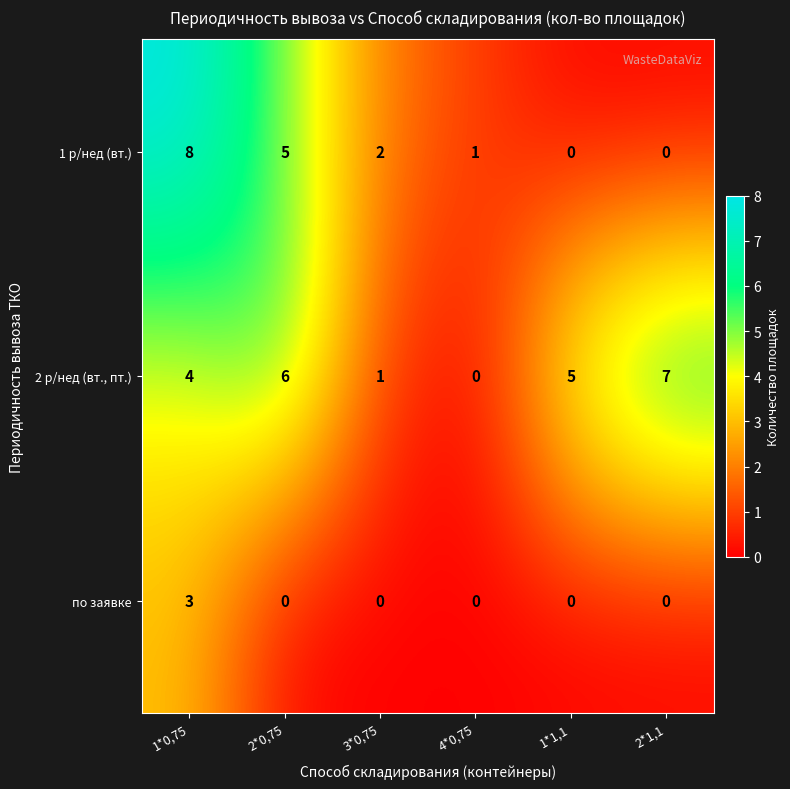

Reading left to right, transcribe all the data shown in this chart.

1 р/нед (вт.): 8	5	2	1	0	0
2 р/нед (вт., пт.): 4	6	1	0	5	7
по заявке: 3	0	0	0	0	0